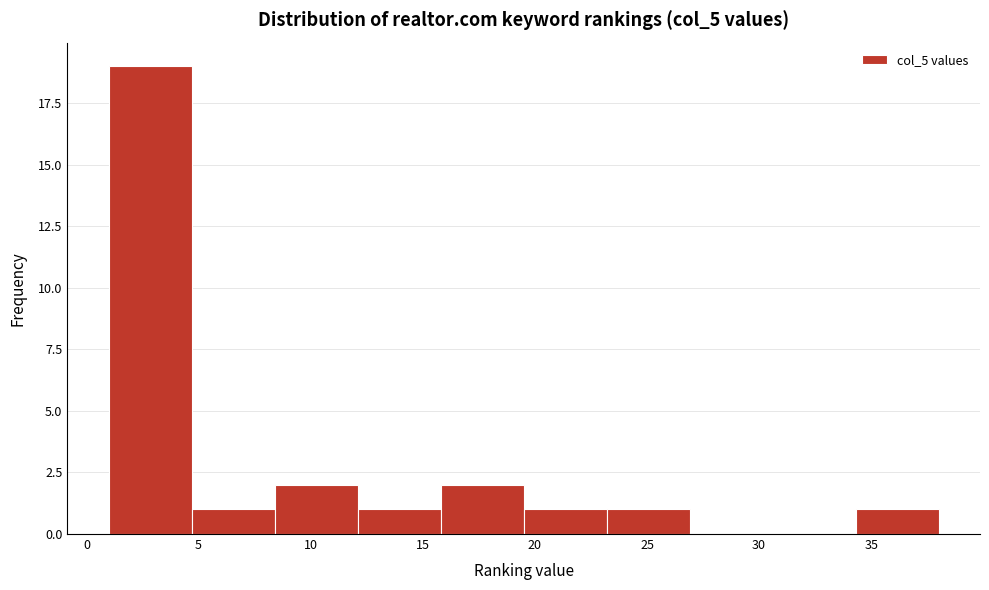

Reading left to right, list every bar in this chart as the range it spans on the x-axis followed by its height. Neither the bar edges nor the heights are printed on the chart, so give them approximately, as read against the axes.

1.0 to 4.7: 19
4.7 to 8.4: 1
8.4 to 12.1: 2
12.1 to 15.8: 1
15.8 to 19.5: 2
19.5 to 23.2: 1
23.2 to 26.9: 1
26.9 to 30.6: 0
30.6 to 34.3: 0
34.3 to 38.0: 1